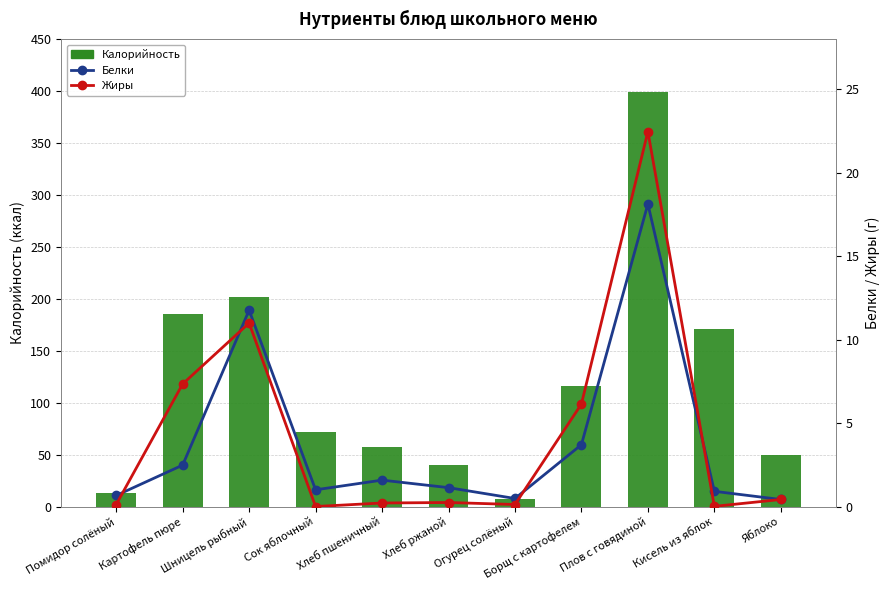

What is the difference between the highest and lowest values at Огурец солёный?

7.2